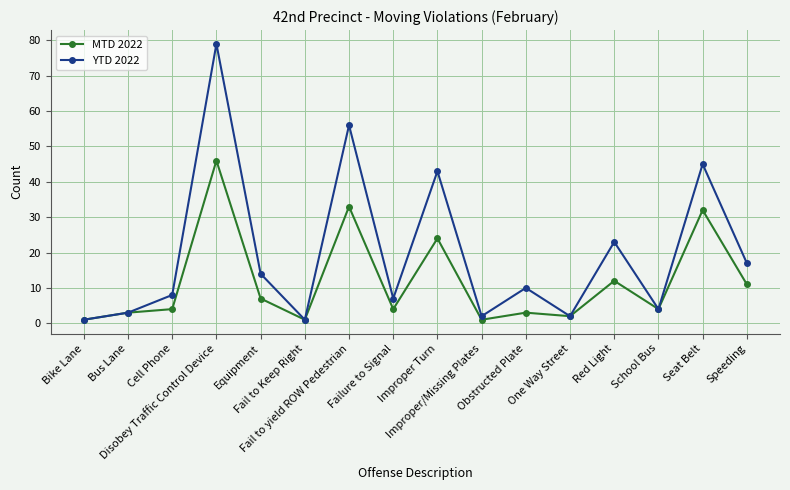

The value of YTD 2022 at Failure to Signal is 7. True or false?

True